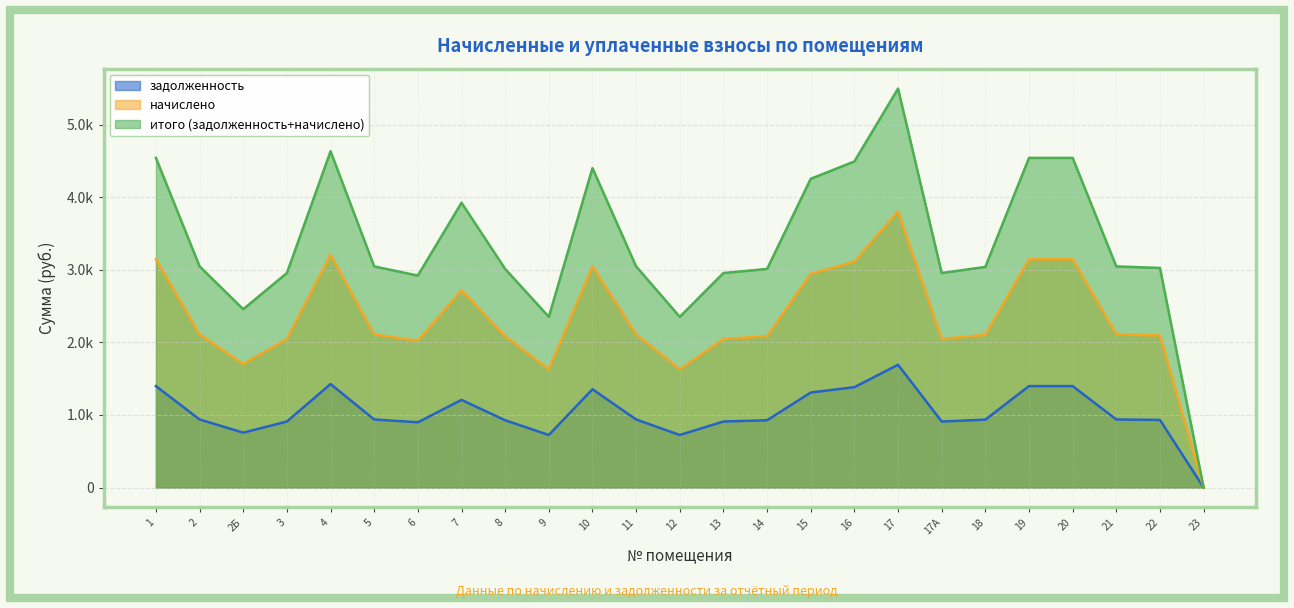

Rank the series at 9 from lowest to highest value.

задолженность, начислено, итого (задолженность+начислено)